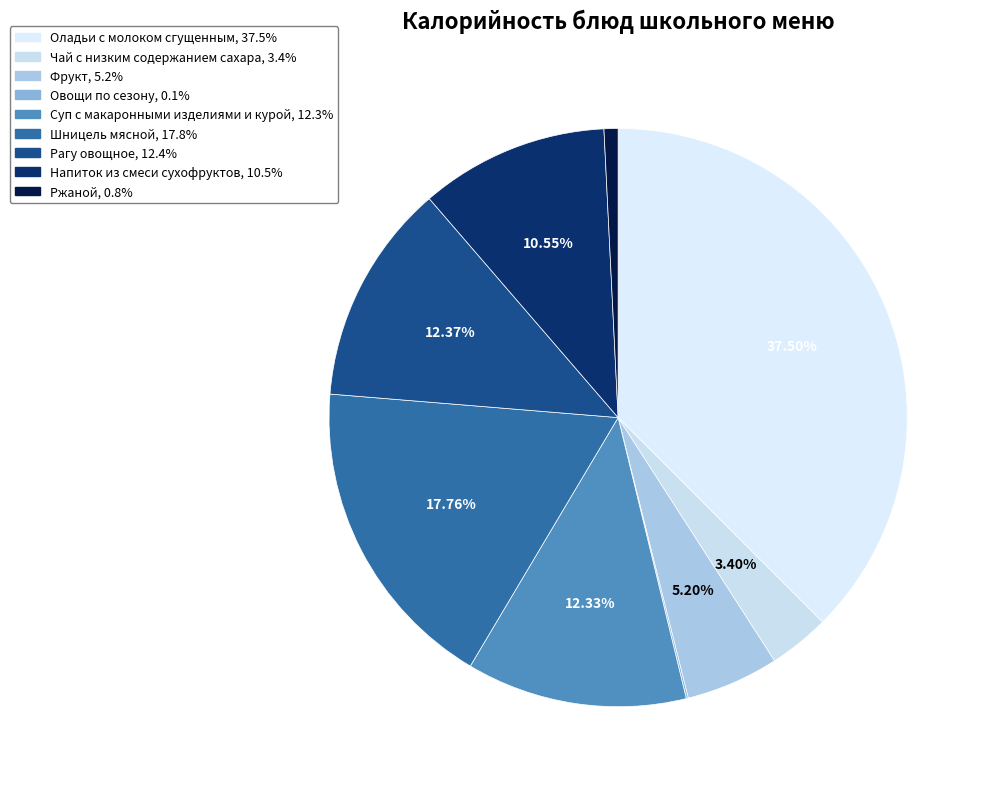

What portion of the pie excludes Чай с низким содержанием сахара?

96.6%